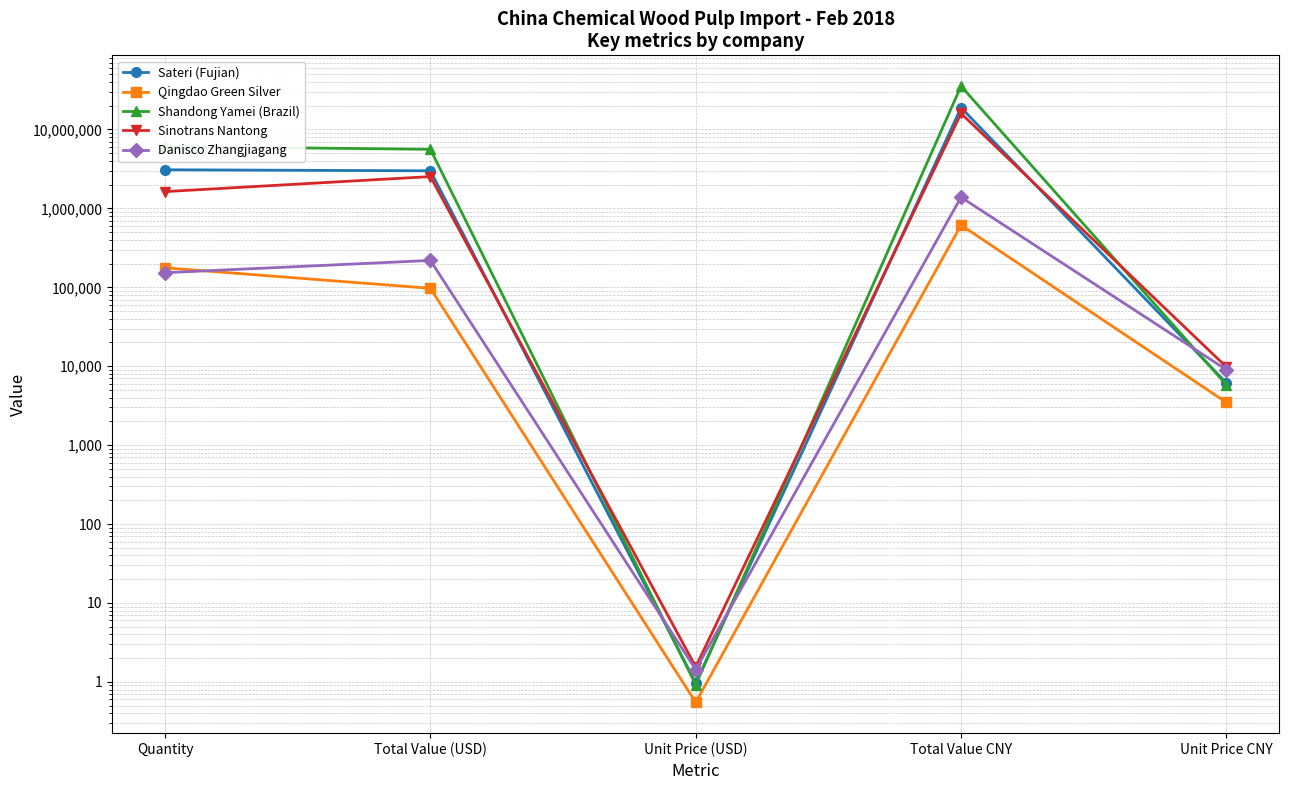

Which series has the largest total across all categories?

Shandong Yamei (Brazil)